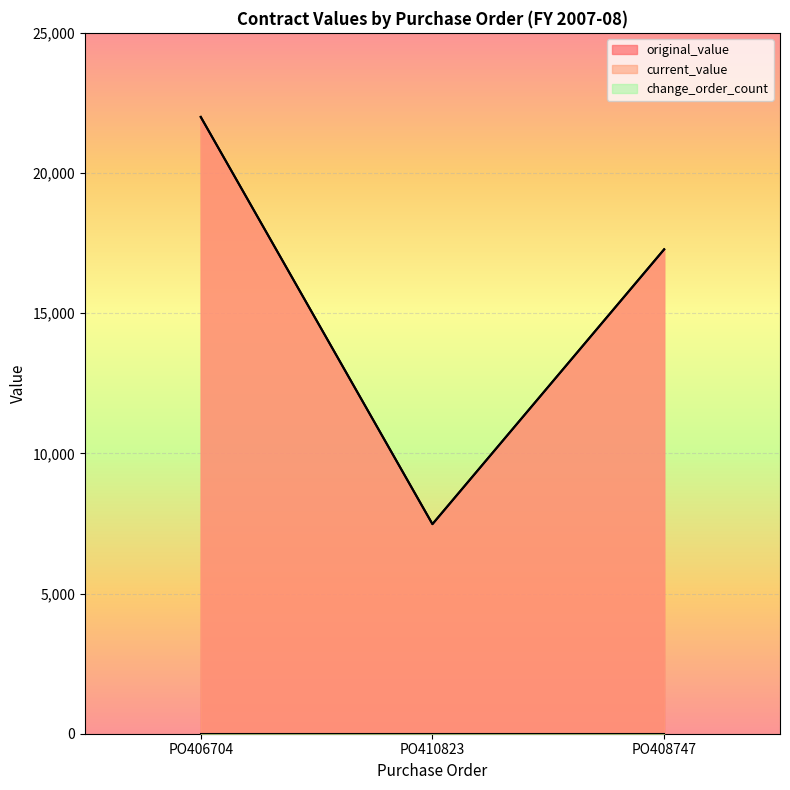

Which has a higher value, PO410823 or PO408747?

PO408747